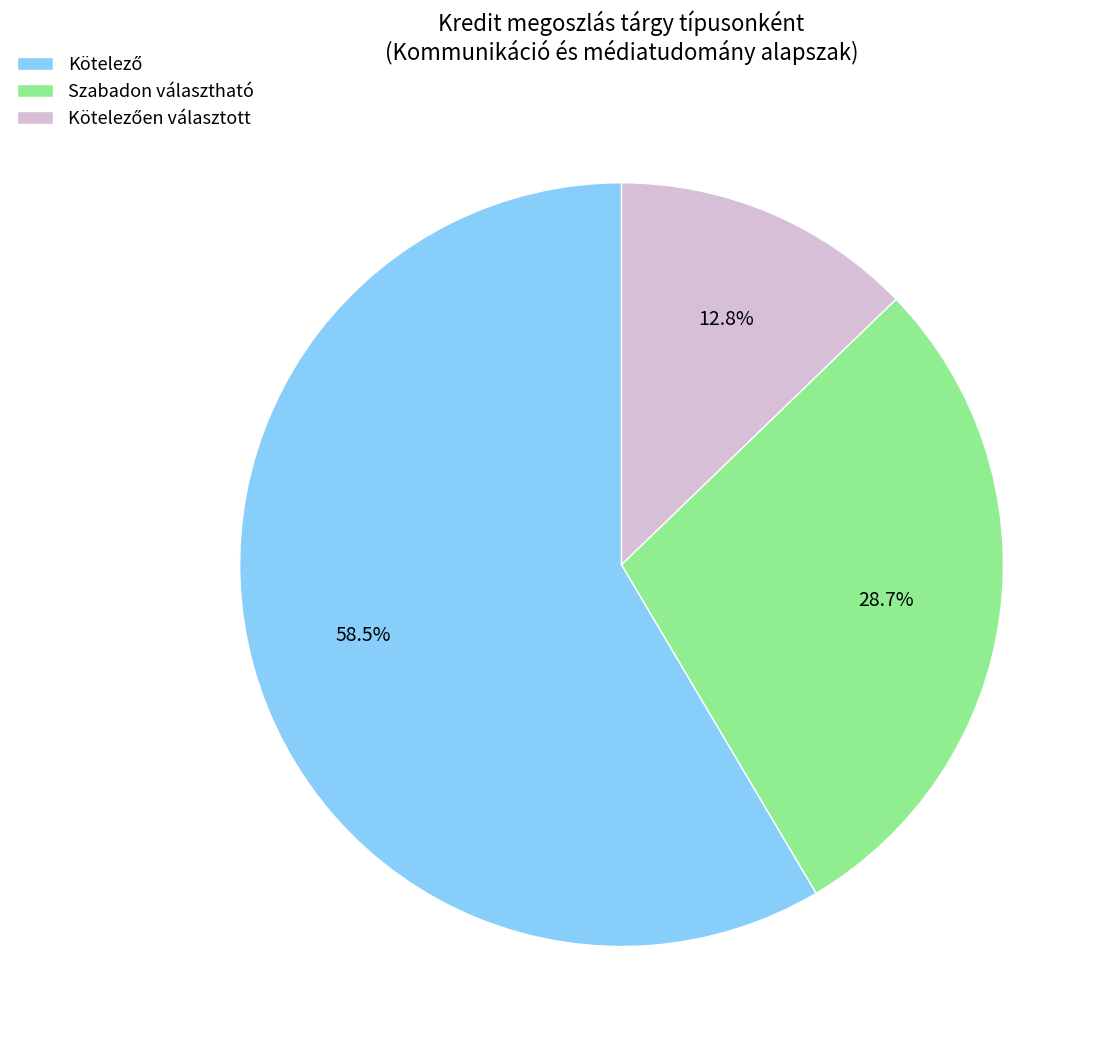

How many segments does this pie chart have?

3